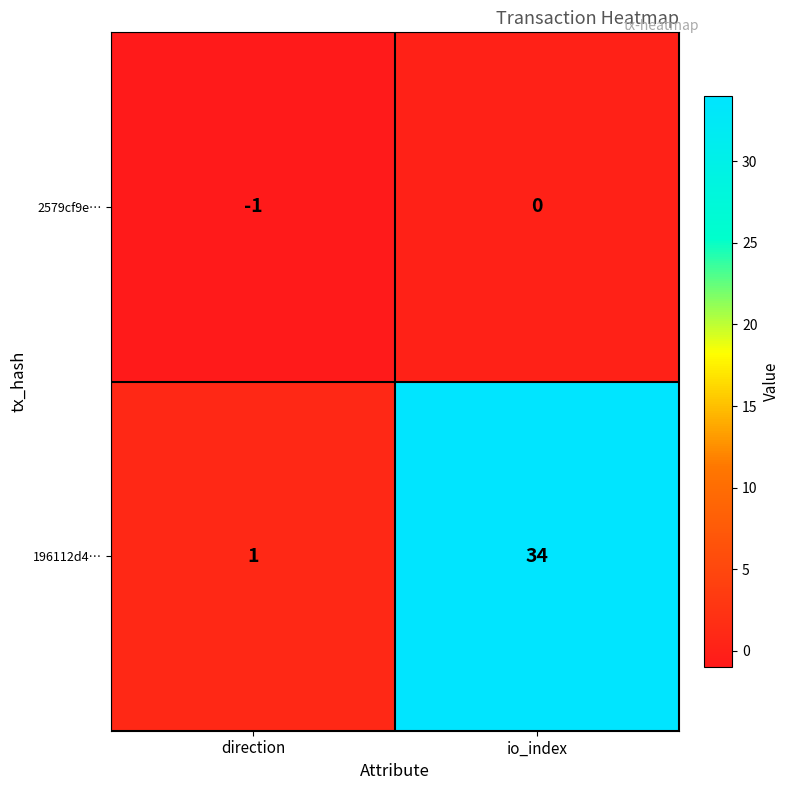

Reading left to right, list all the values displayed in this chart.

2579cf9e…: direction=-1	io_index=0
196112d4…: direction=1	io_index=34